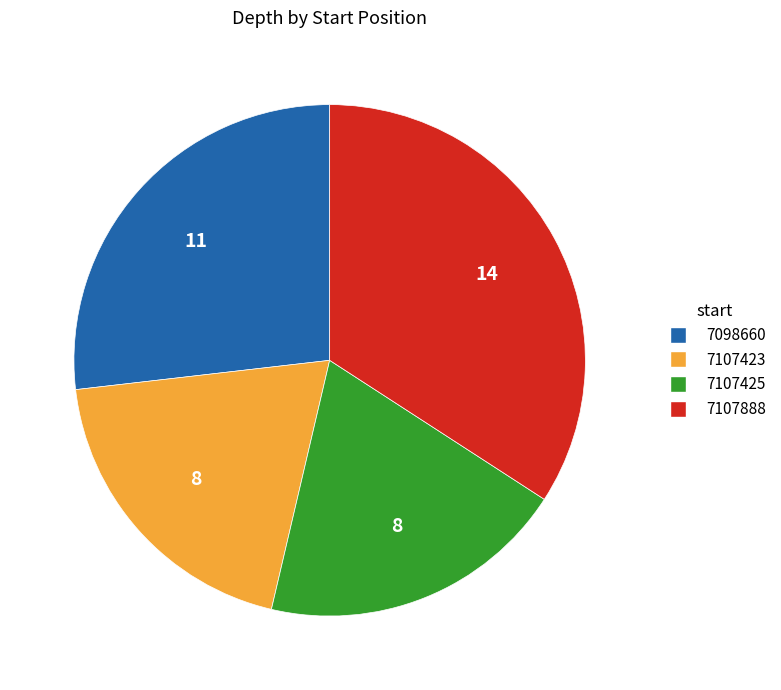

What is the largest slice in the pie chart?

7107888